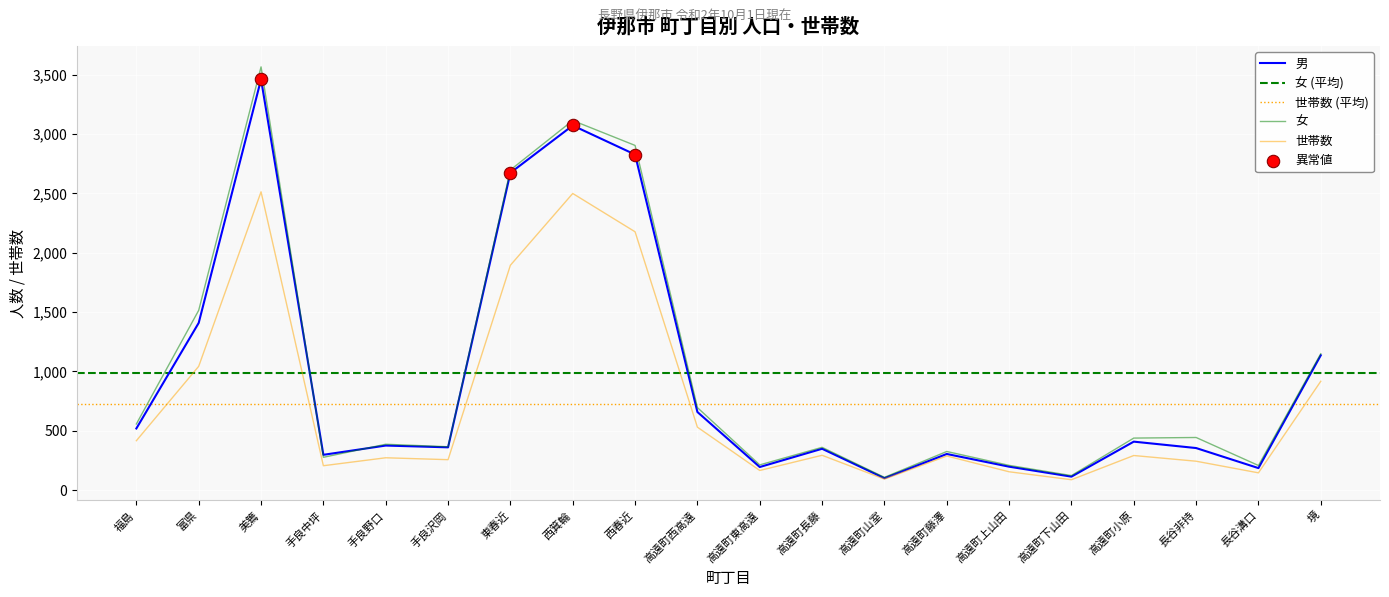

Which series reaches the maximum Y coordinate?

女